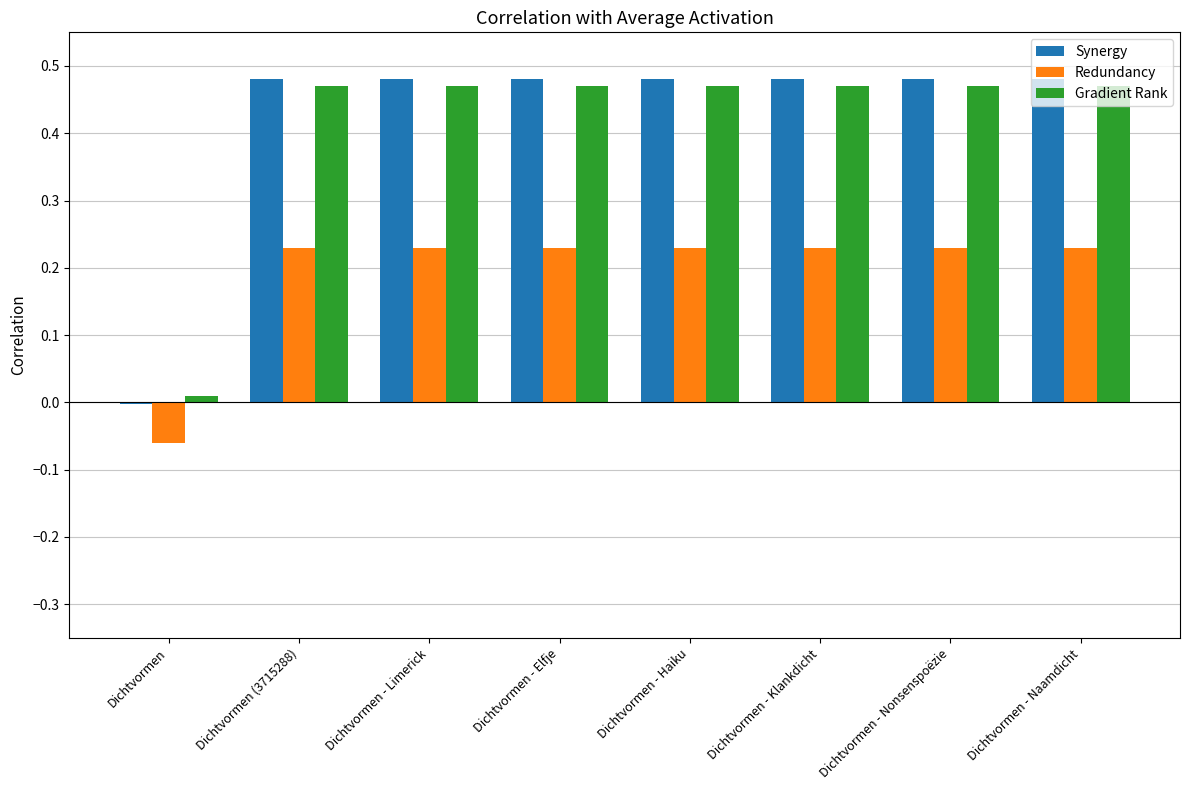

Is it true that Synergy equals 0.3 at Dichtvormen - Naamdicht?

False